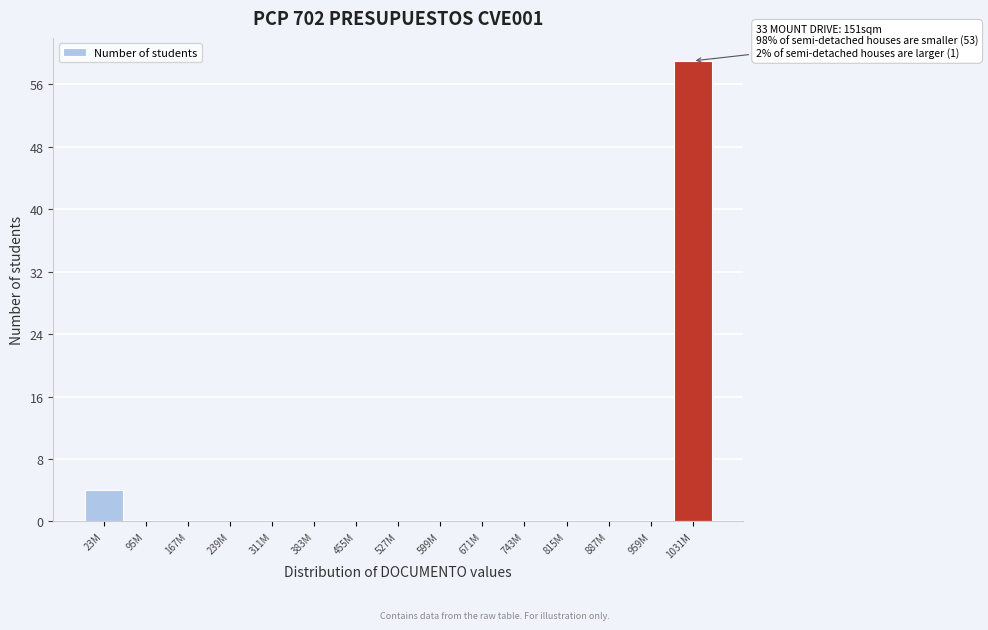

Reading left to right, list all the values displayed in this chart.

23M=4	95M=0	167M=0	239M=0	311M=0	383M=0	455M=0	527M=0	599M=0	671M=0	743M=0	815M=0	887M=0	959M=0	1031M=59